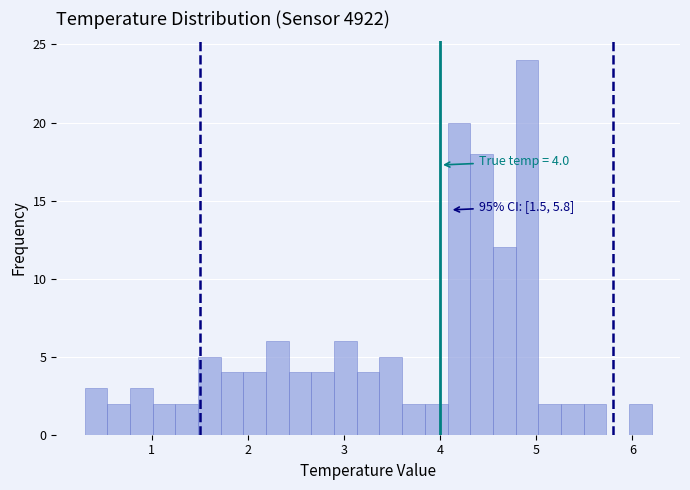

Around what value on the x-axis is the tallest bar? Give the approximate position of its centre, as read against the axis.

4.9